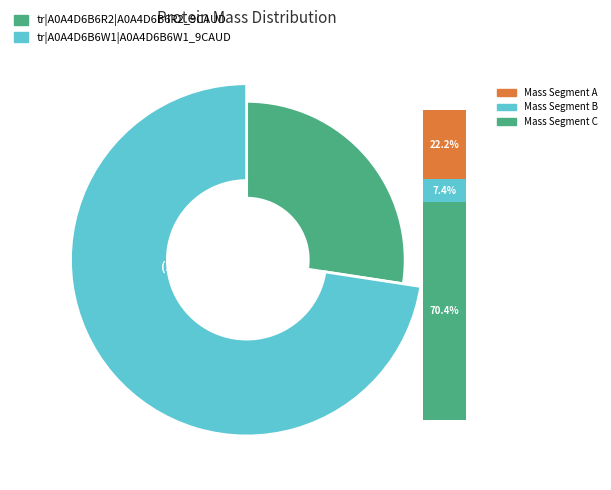

What is the smallest slice in the pie chart?

tr|A0A4D6B6R2